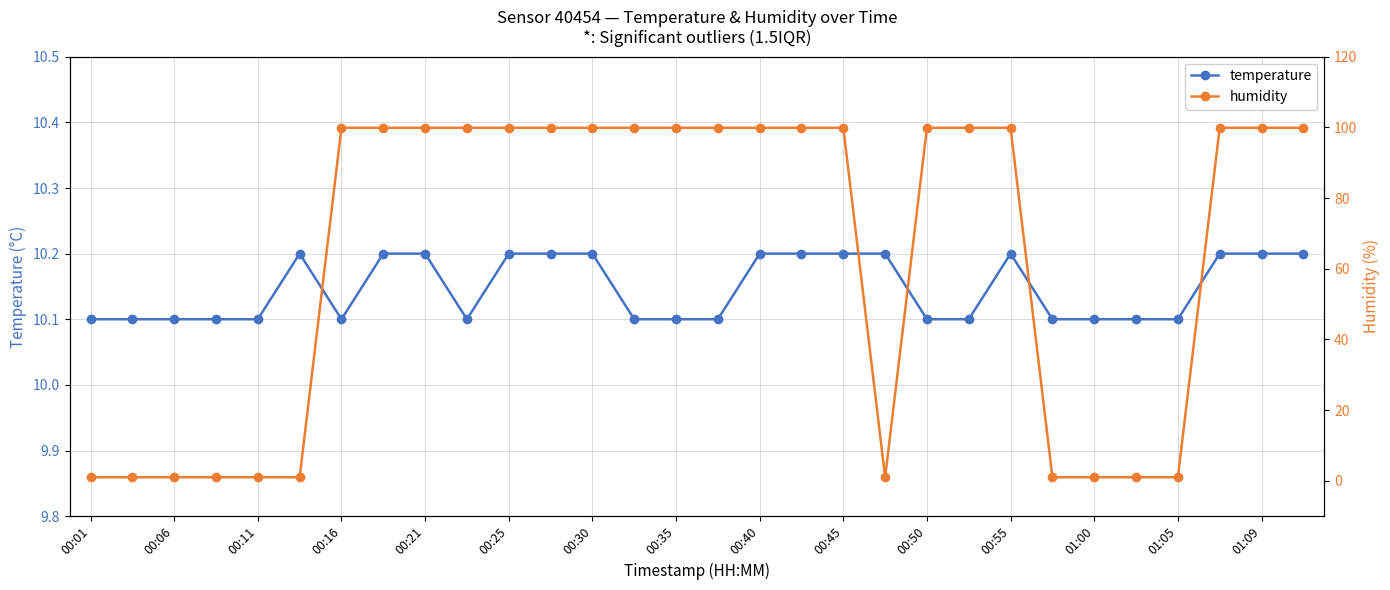

The temperature series shows 10.1 at 00:35. True or false?

True